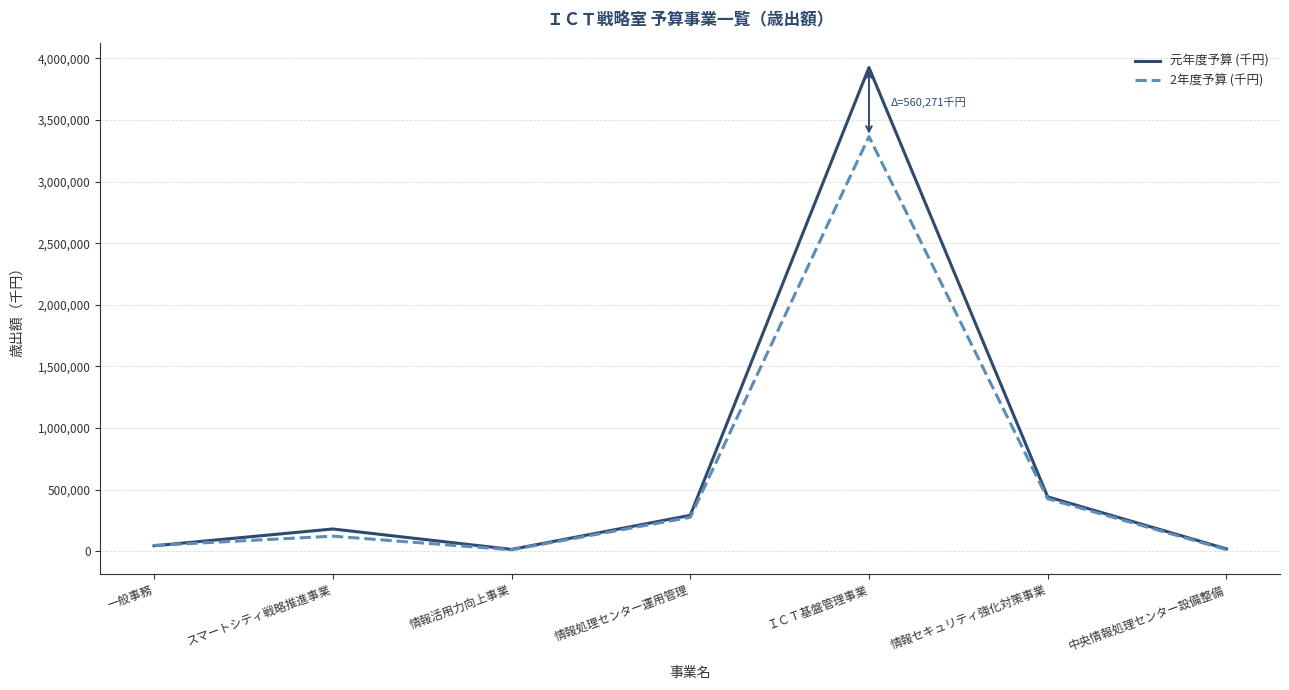

At which category is the sum across all series the highest?

ＩＣＴ基盤管理事業